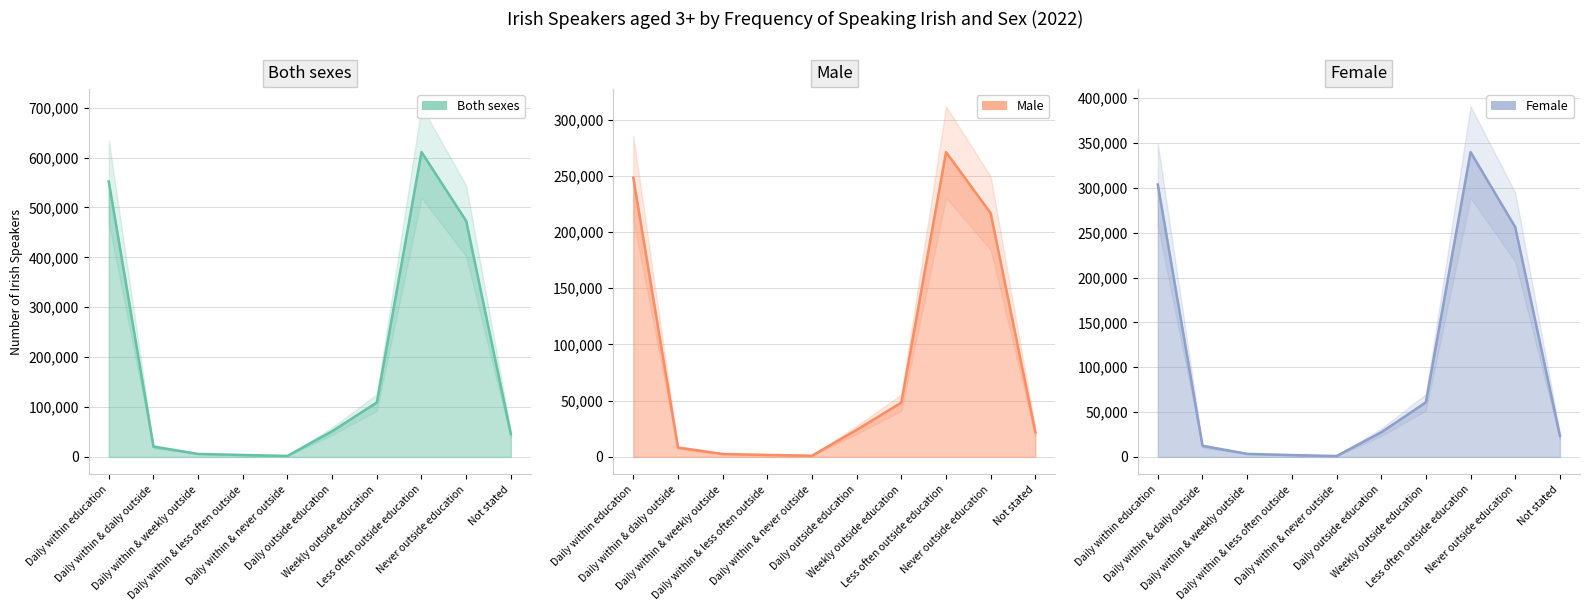

True or false: Both sexes and Female intersect in this chart.

False